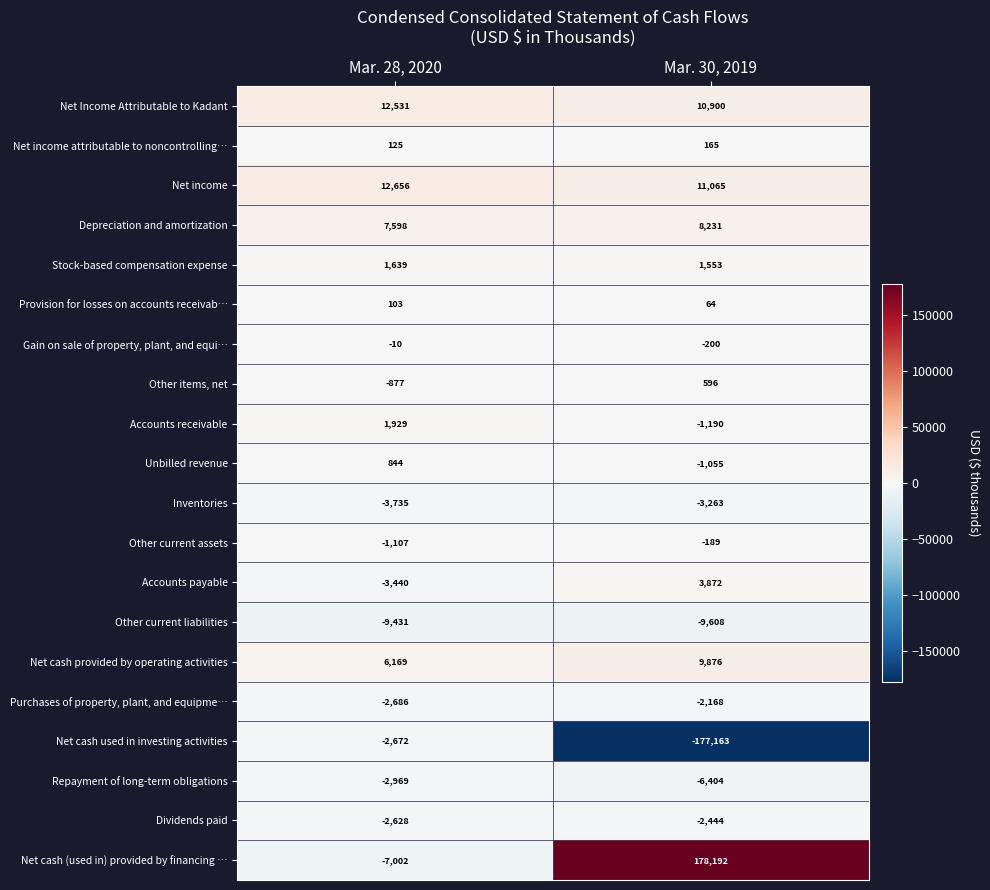

At how many categories does at least one series exceed 86438?

1